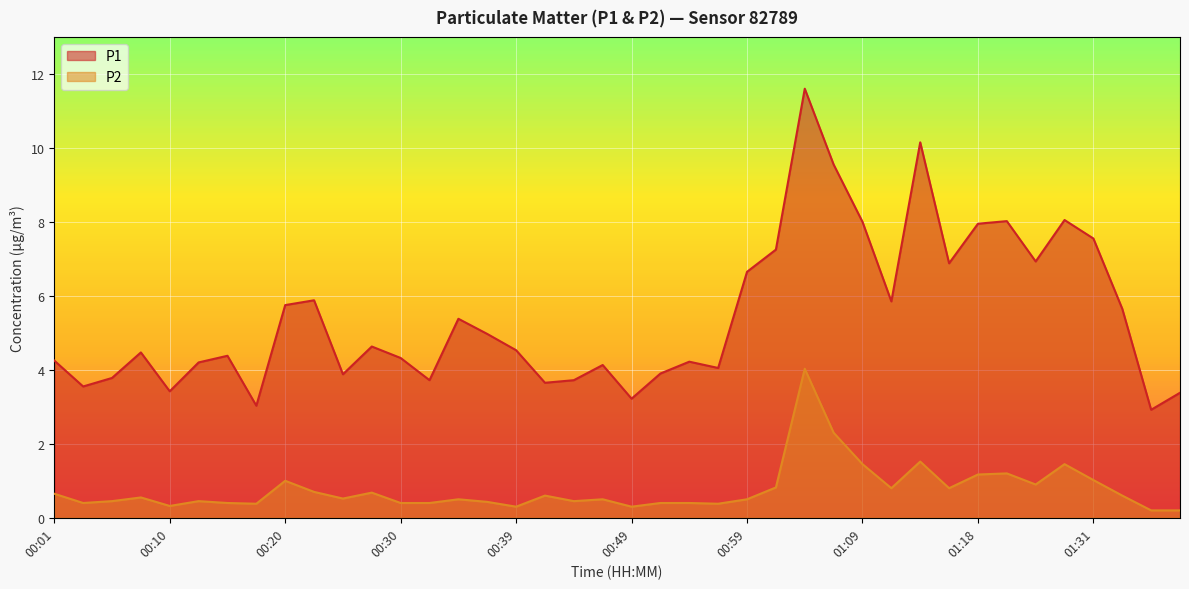

Reading right to left, what are all the values shown in this chart?

P1: 01:38=3.4	01:35=2.9	01:33=5.7	01:31=7.5	01:28=8.1	01:26=6.9	01:23=8.0	01:18=8.0	01:16=6.9	01:13=10.2	01:11=5.8	01:09=8.0	01:06=9.6	01:04=11.6	01:01=7.2	00:59=6.7	00:56=4.0	00:54=4.2	00:52=3.9	00:49=3.2	00:47=4.1	00:44=3.7	00:42=3.6	00:39=4.5	00:37=5.0	00:35=5.4	00:32=3.7	00:30=4.3	00:27=4.6	00:25=3.9	00:22=5.9	00:20=5.8	00:18=3.0	00:15=4.4	00:13=4.2	00:10=3.4	00:08=4.5	00:05=3.8	00:03=3.5	00:01=4.2
P2: 01:38=0.2	01:35=0.2	01:33=0.6	01:31=1.0	01:28=1.4	01:26=0.9	01:23=1.2	01:18=1.2	01:16=0.8	01:13=1.5	01:11=0.8	01:09=1.4	01:06=2.3	01:04=4.0	01:01=0.8	00:59=0.5	00:56=0.4	00:54=0.4	00:52=0.4	00:49=0.3	00:47=0.5	00:44=0.5	00:42=0.6	00:39=0.3	00:37=0.4	00:35=0.5	00:32=0.4	00:30=0.4	00:27=0.7	00:25=0.5	00:22=0.7	00:20=1.0	00:18=0.4	00:15=0.4	00:13=0.5	00:10=0.3	00:08=0.6	00:05=0.5	00:03=0.4	00:01=0.7